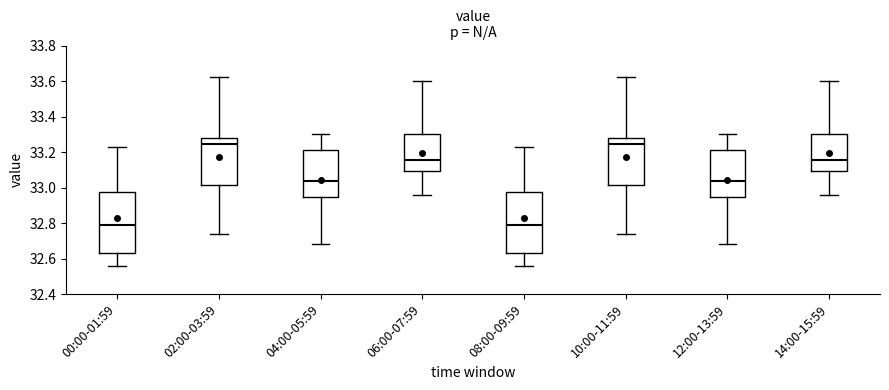

Reading left to right, transcribe this box plot: for each box, give where its median line is, the range the box spans, and where its two whiskers end, as read against the y-axis. The values are not printed on the chart, so give them approximately, as read against the axis.

00:00-01:59: median 32.80, box 32.64 to 32.98, whiskers 32.56 to 33.24
02:00-03:59: median 33.24, box 33.02 to 33.28, whiskers 32.74 to 33.62
04:00-05:59: median 33.04, box 32.94 to 33.22, whiskers 32.68 to 33.30
06:00-07:59: median 33.16, box 33.10 to 33.30, whiskers 32.96 to 33.60
08:00-09:59: median 32.80, box 32.64 to 32.98, whiskers 32.56 to 33.24
10:00-11:59: median 33.24, box 33.02 to 33.28, whiskers 32.74 to 33.62
12:00-13:59: median 33.04, box 32.94 to 33.22, whiskers 32.68 to 33.30
14:00-15:59: median 33.16, box 33.10 to 33.30, whiskers 32.96 to 33.60